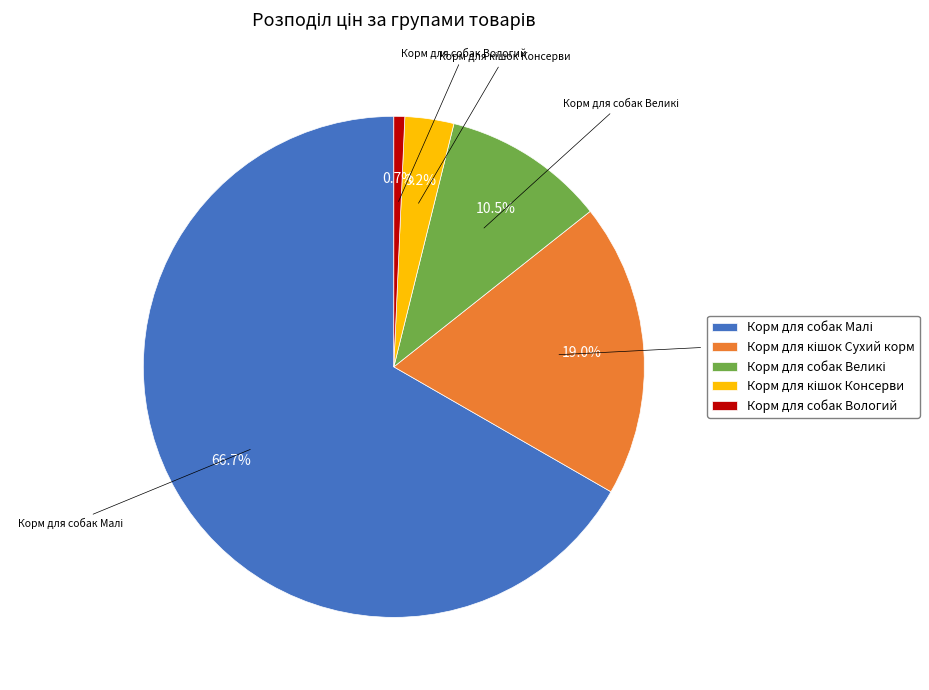

Is there any slice that represents more than half of the pie?

Yes